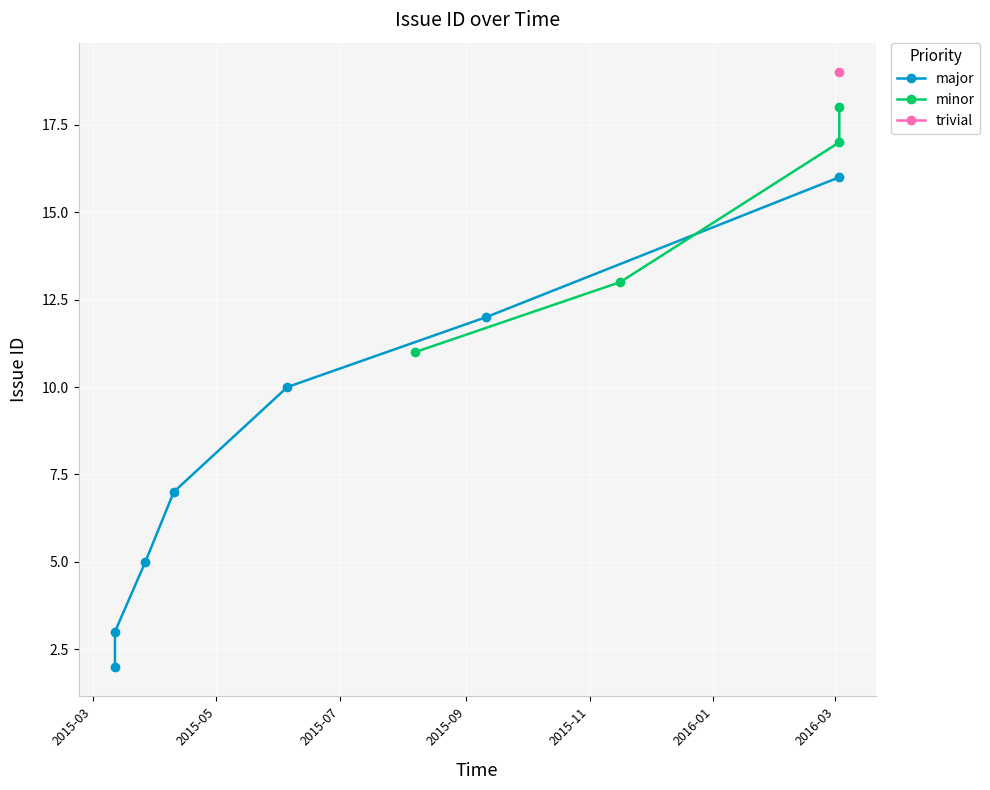

What is the change in value from 2015-08-07 to 2016-03-03?

+5